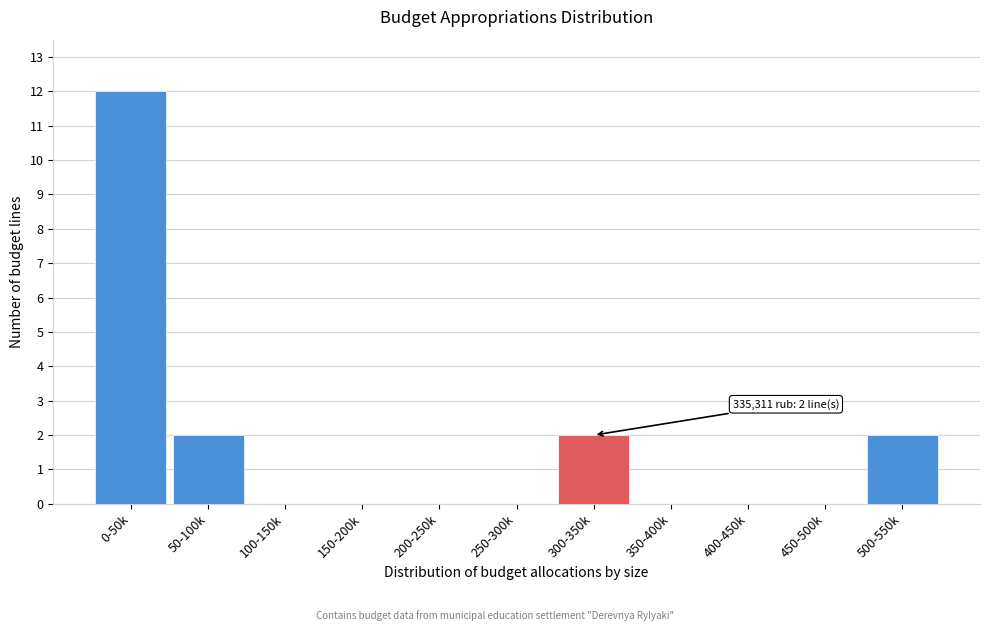

Reading left to right, transcribe all the data shown in this chart.

0-50k=12	50-100k=2	100-150k=0	150-200k=0	200-250k=0	250-300k=0	300-350k=2	350-400k=0	400-450k=0	450-500k=0	500-550k=2